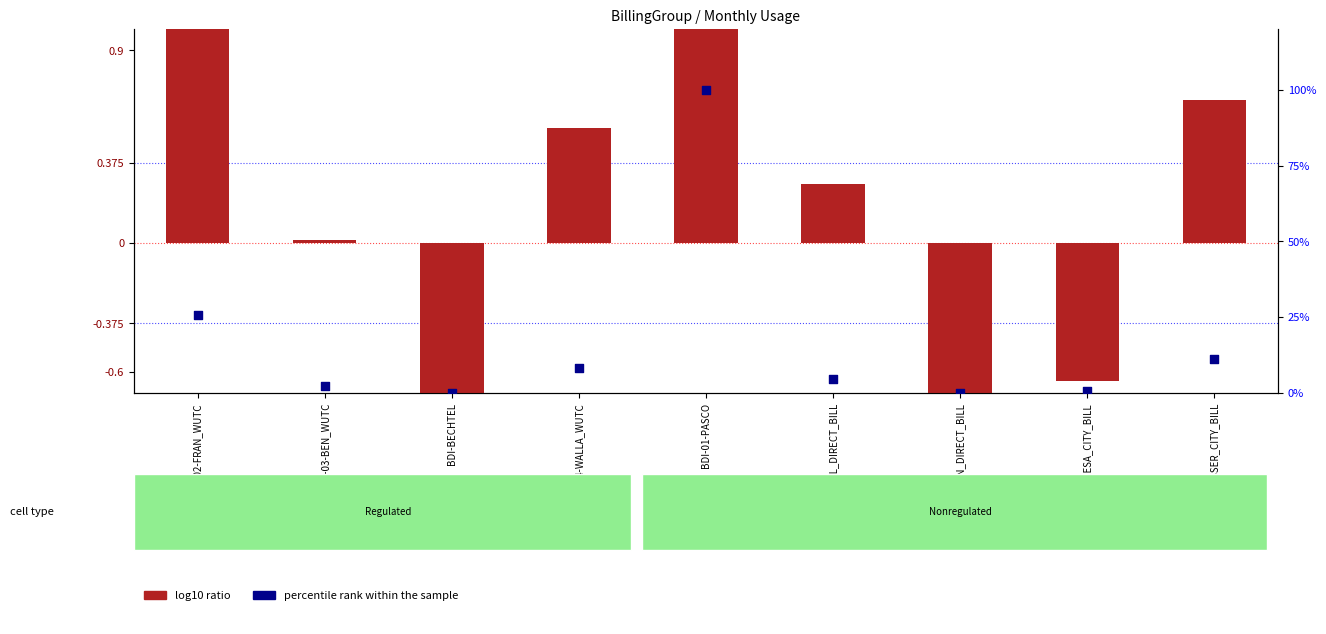

What is the total value across all series at BDI-02-FRAN_WUTC?

26.8